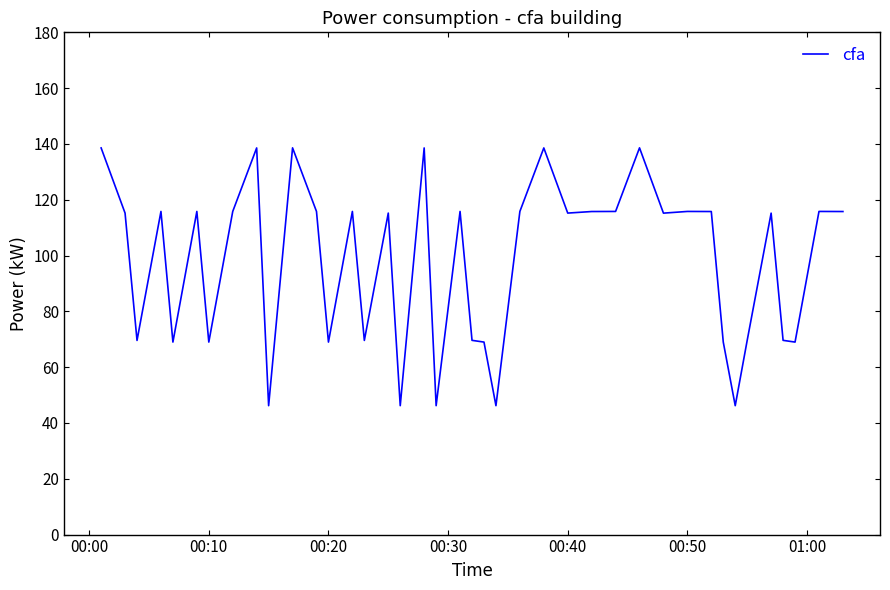

What is the difference between the maximum and minimum values?

92.4